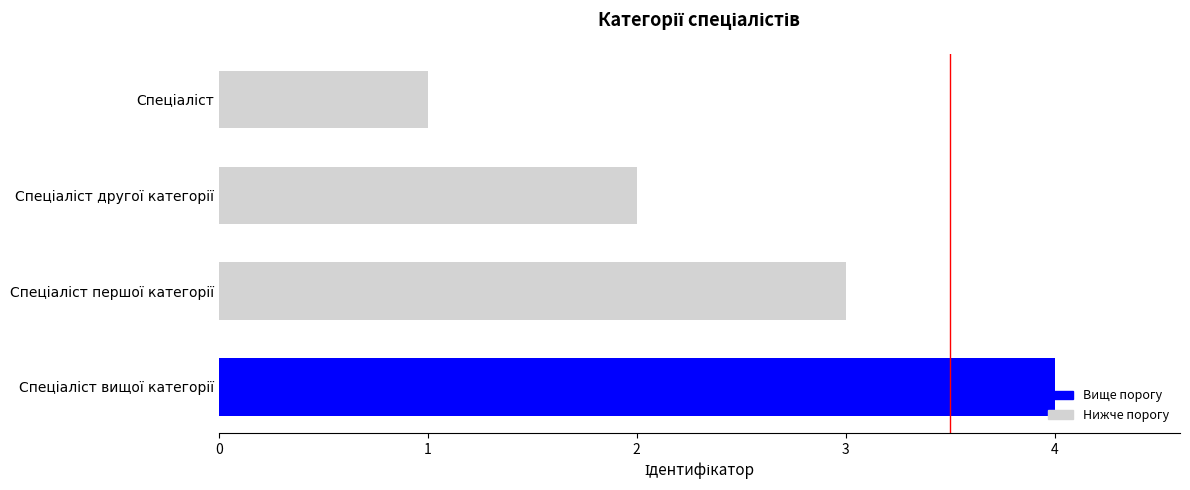

What is the sum of all values?

10